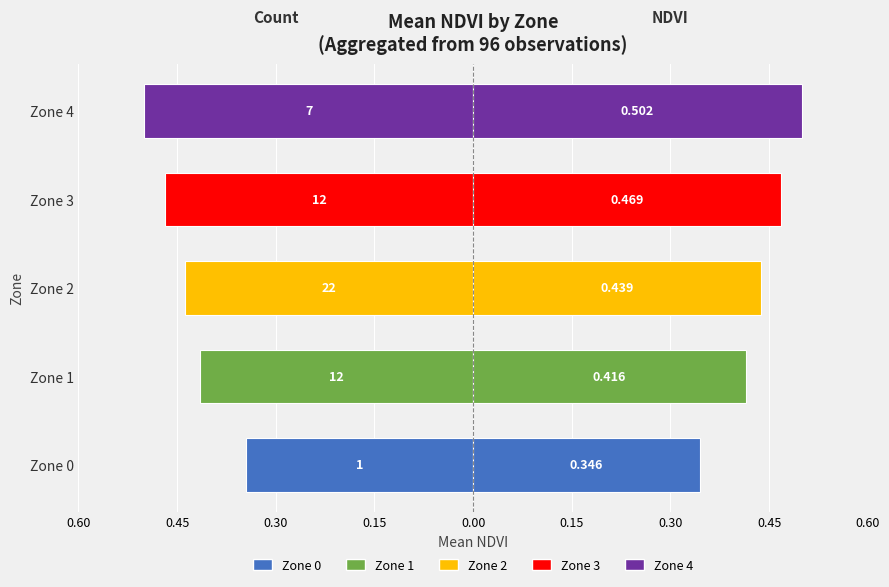

Between Zone 0 and Zone 3, which is larger?

Zone 0